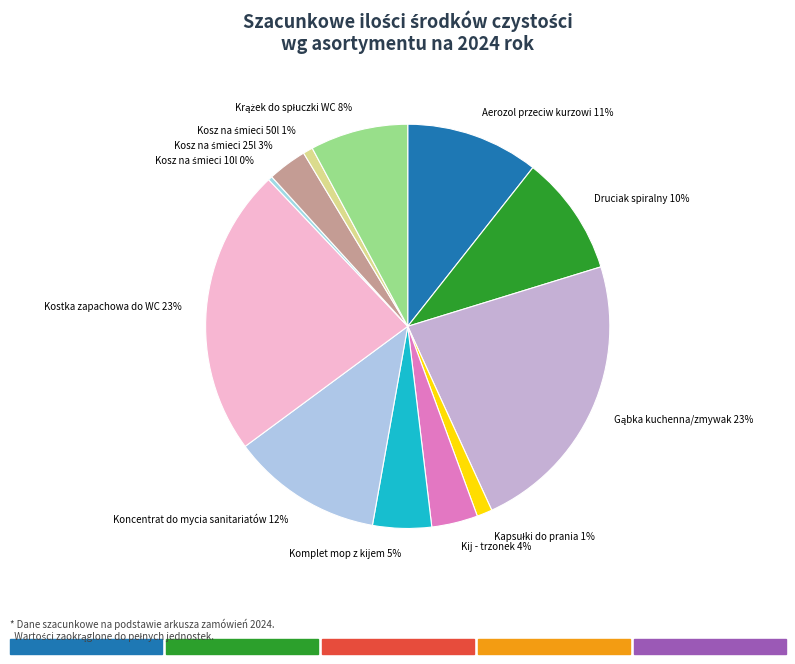

Is it true that Kostka zapachowa do WC is 31% of the pie?

False